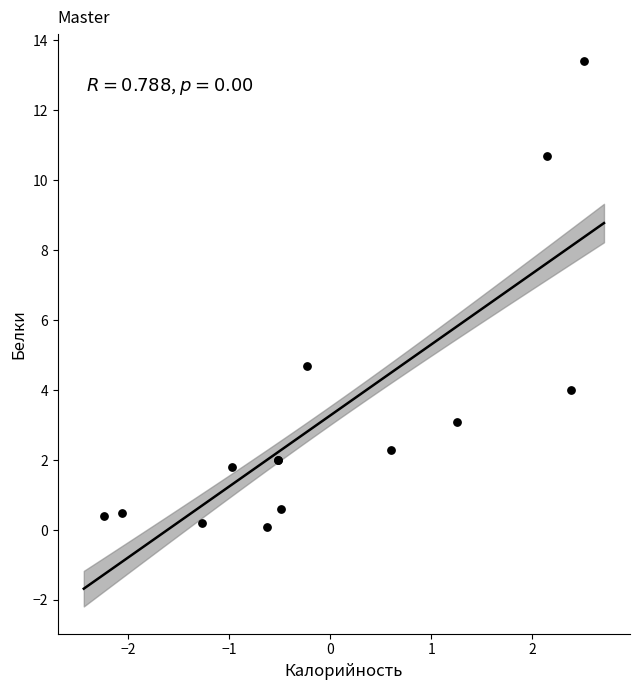

What Y value in the scatter plot is closest to 6?

4.7